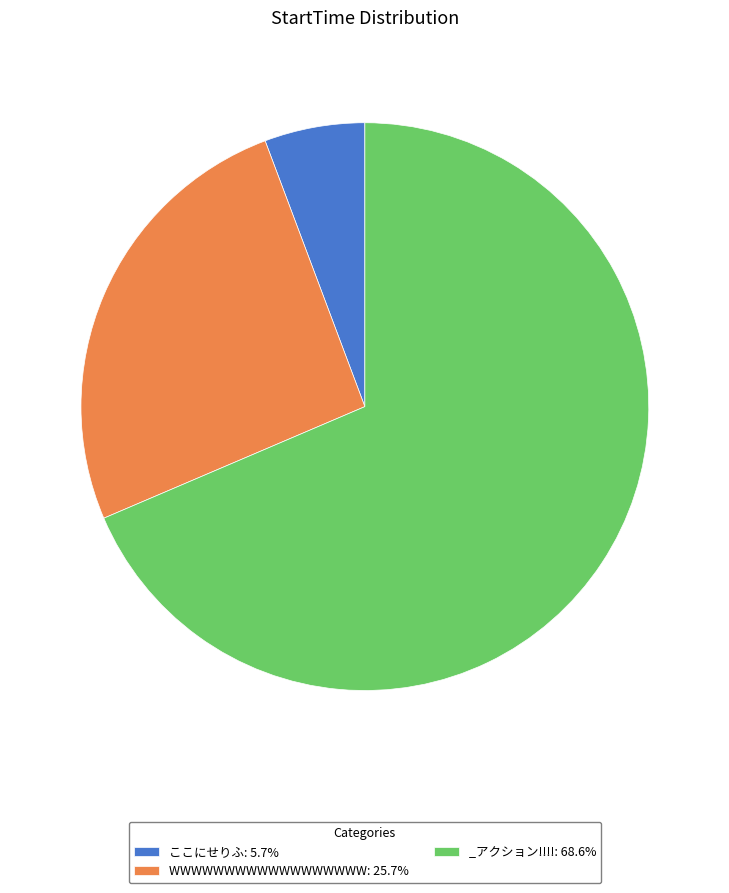

Is the sum of ここにせりふ: 5.7% and _アクション!!!!: 68.6% greater than half?

Yes